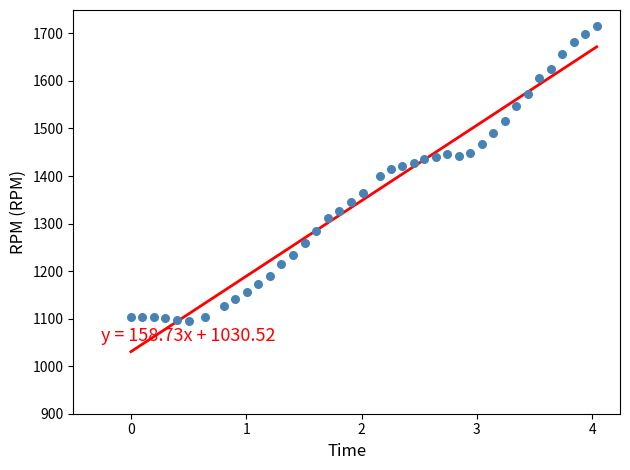

How many data points are displayed?

40